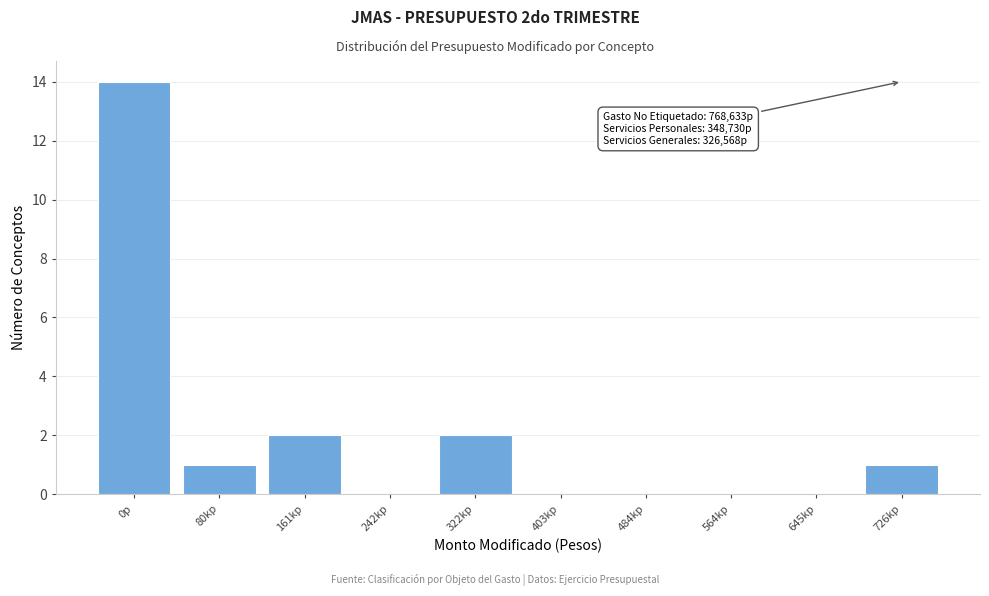

Reading right to left, extract all data points from this chart.

726kp=1	645kp=0	564kp=0	484kp=0	403kp=0	322kp=2	242kp=0	161kp=2	80kp=1	0p=14